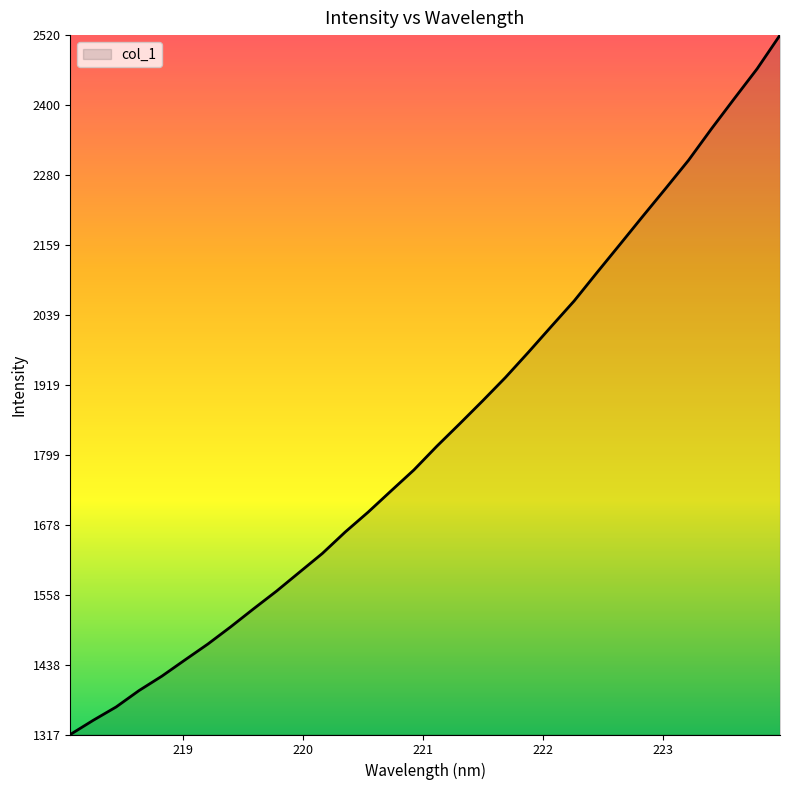

What is the greatest value displayed?

2520.2